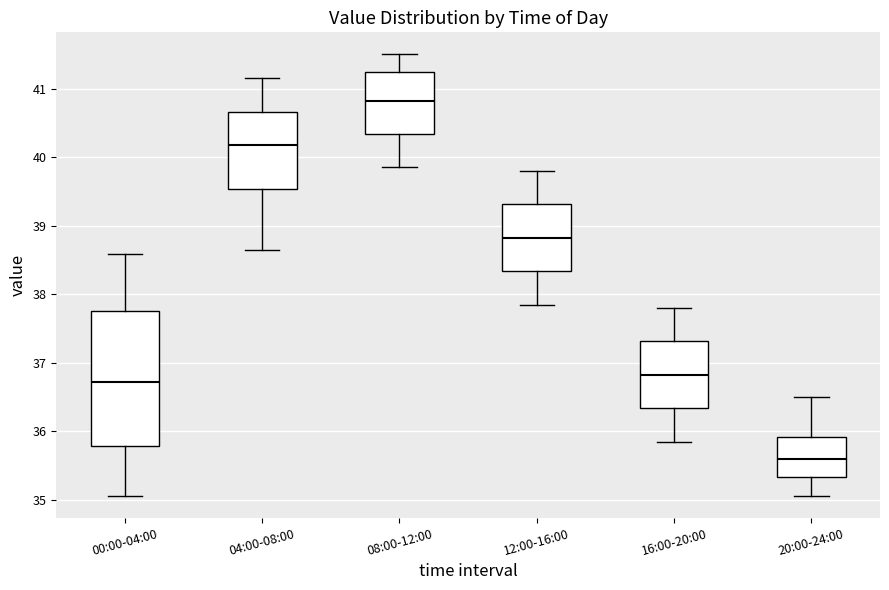

Which box has the highest median line?

08:00-12:00